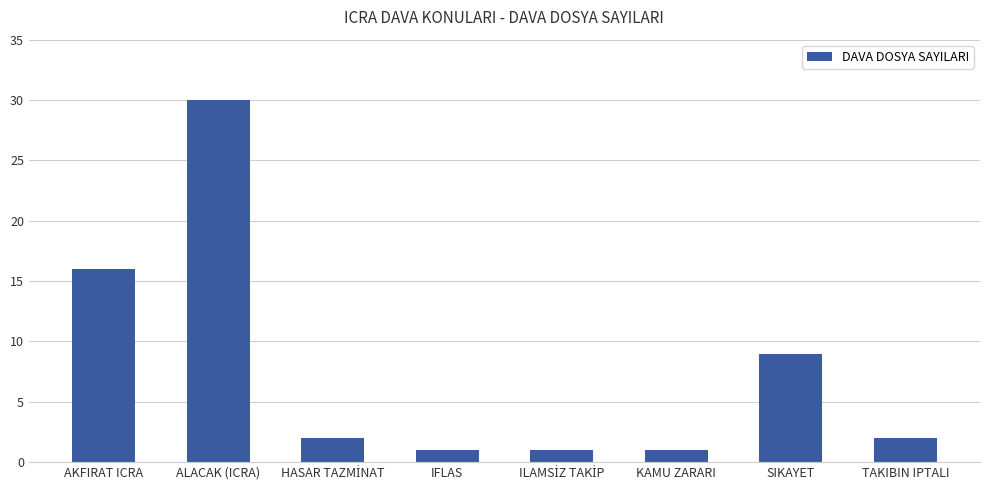

At which label is the value closest to 15?

AKFIRAT ICRA